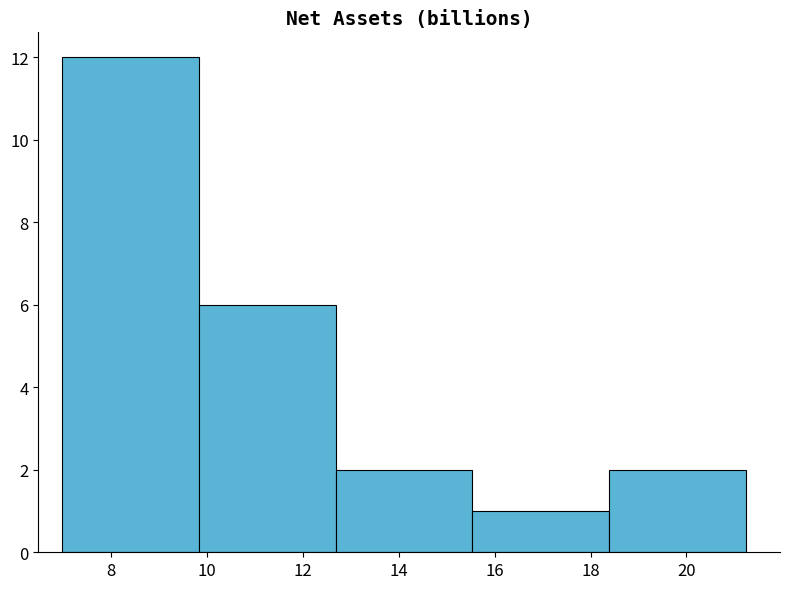

What is the height of the bar covering 9.8 to 12.6 on the x-axis? Neither the bar edges nor the heights are printed on the chart, so give them approximately, as read against the axes.

6